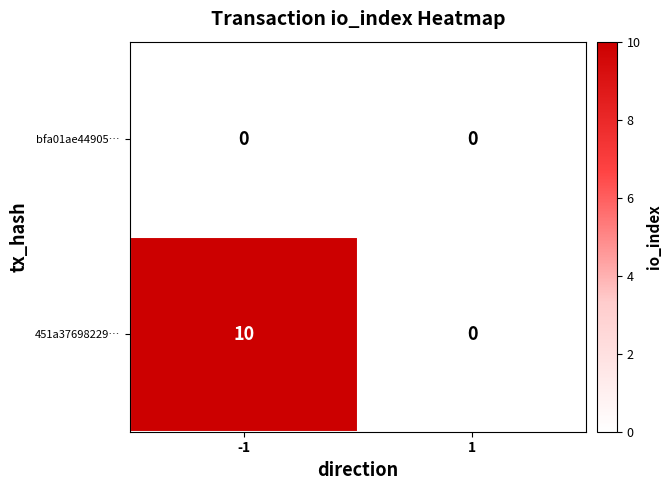

What is the difference between the maximum and minimum values in the 451a37698229… series?

10